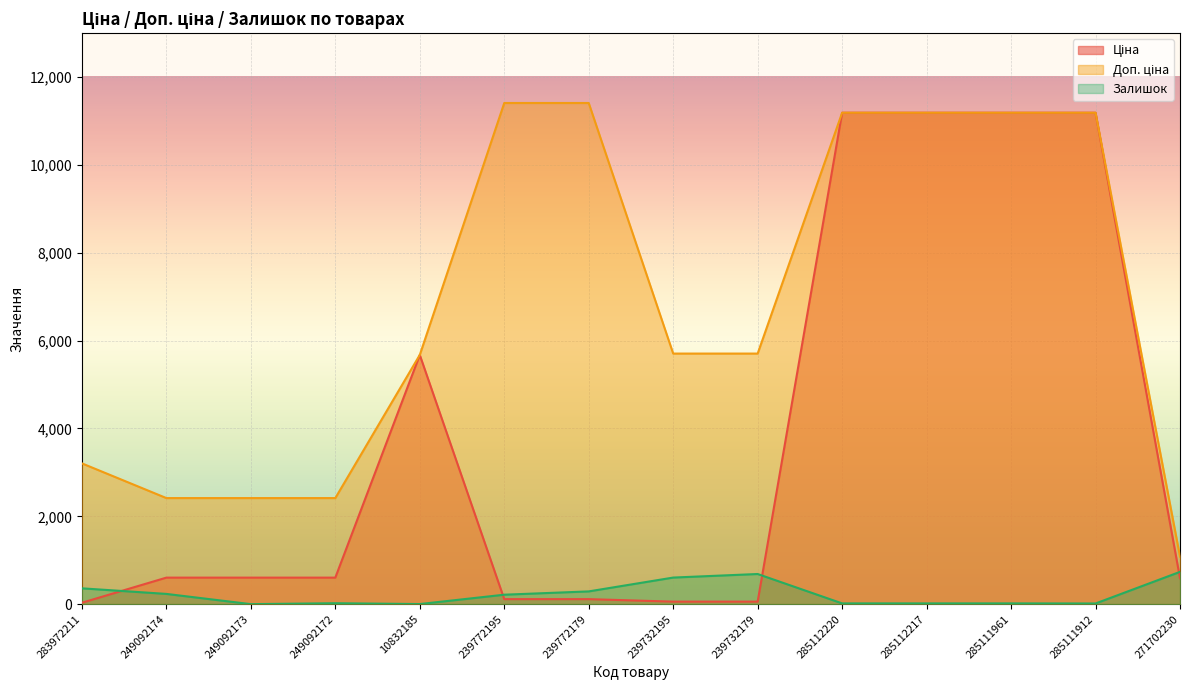

Where does the Доп. ціна series first go above 5705?

239772195